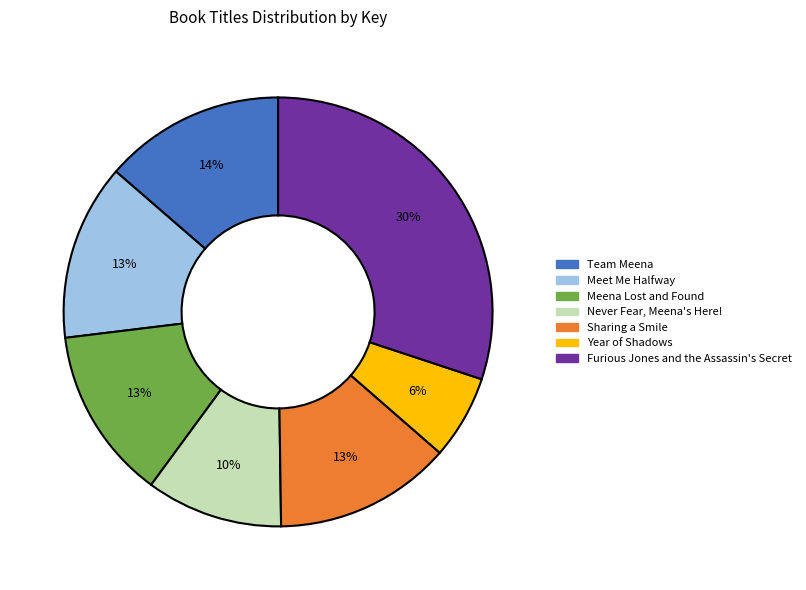

Is there a majority slice in this chart?

No